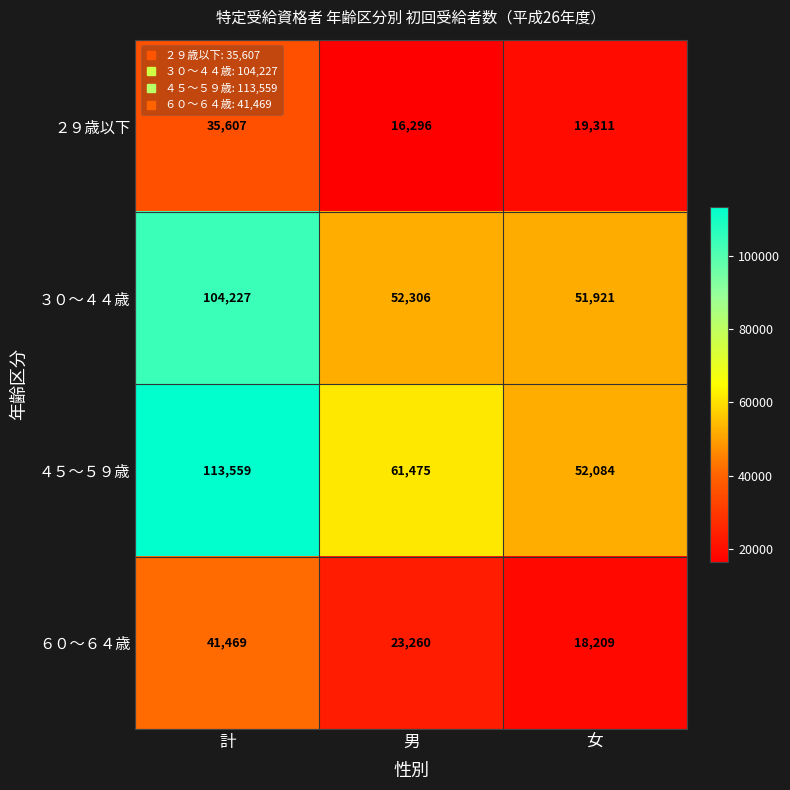

Rank the series at 計 from lowest to highest value.

２９歳以下, ６０～６４歳, ３０～４４歳, ４５～５９歳